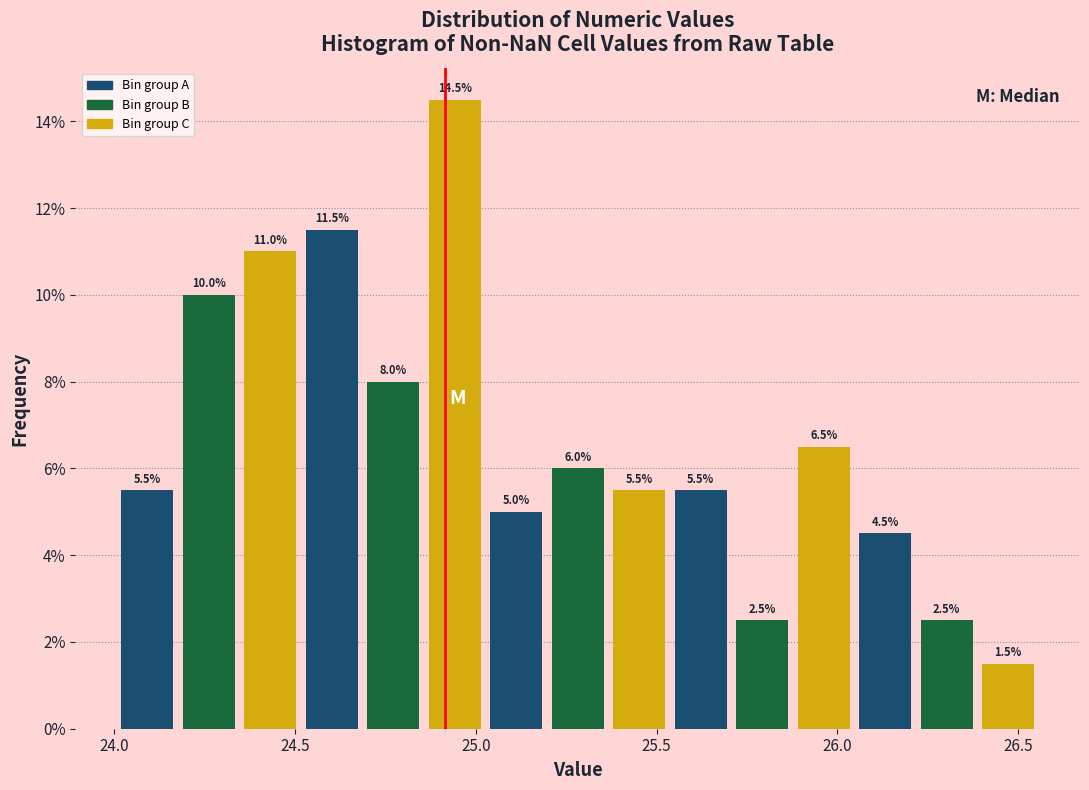

Read against the x-axis, roughly where is the centre of the tallest bar?

24.95